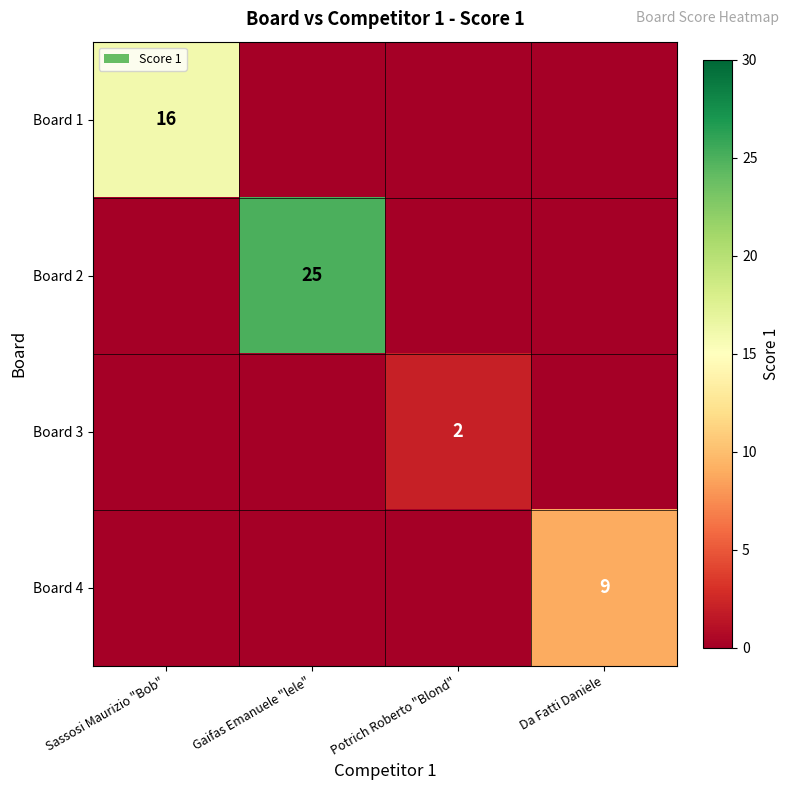

What is the spread (max minus min) of values at Da Fatti Daniele?

9